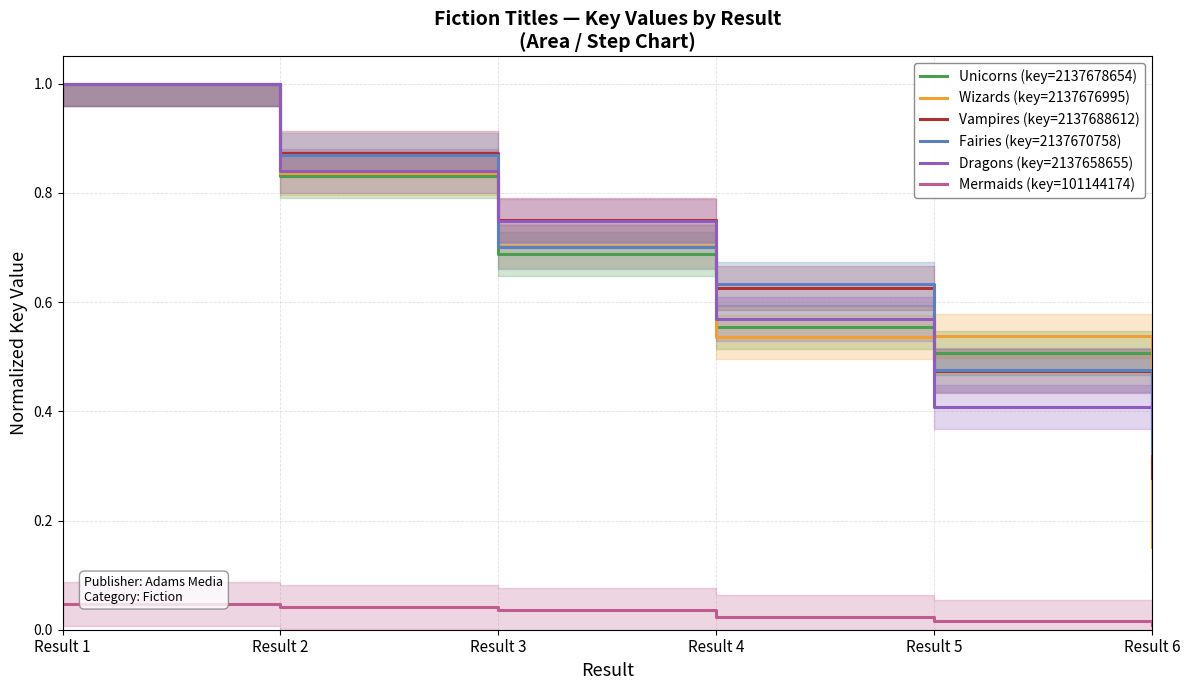

Where is Vampires (key=2137688612) nearest to the value 0?

Result 6